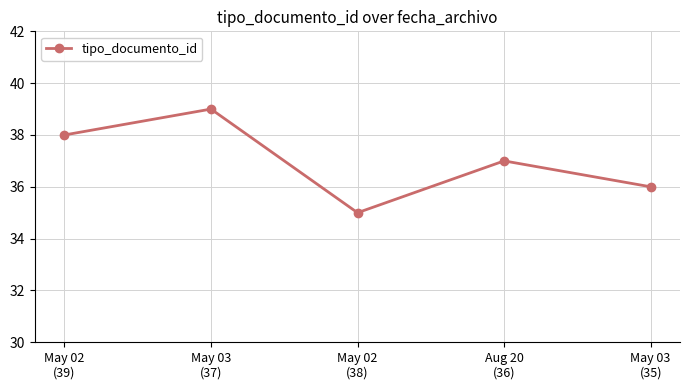

Reading left to right, extract all data points from this chart.

38	39	35	37	36